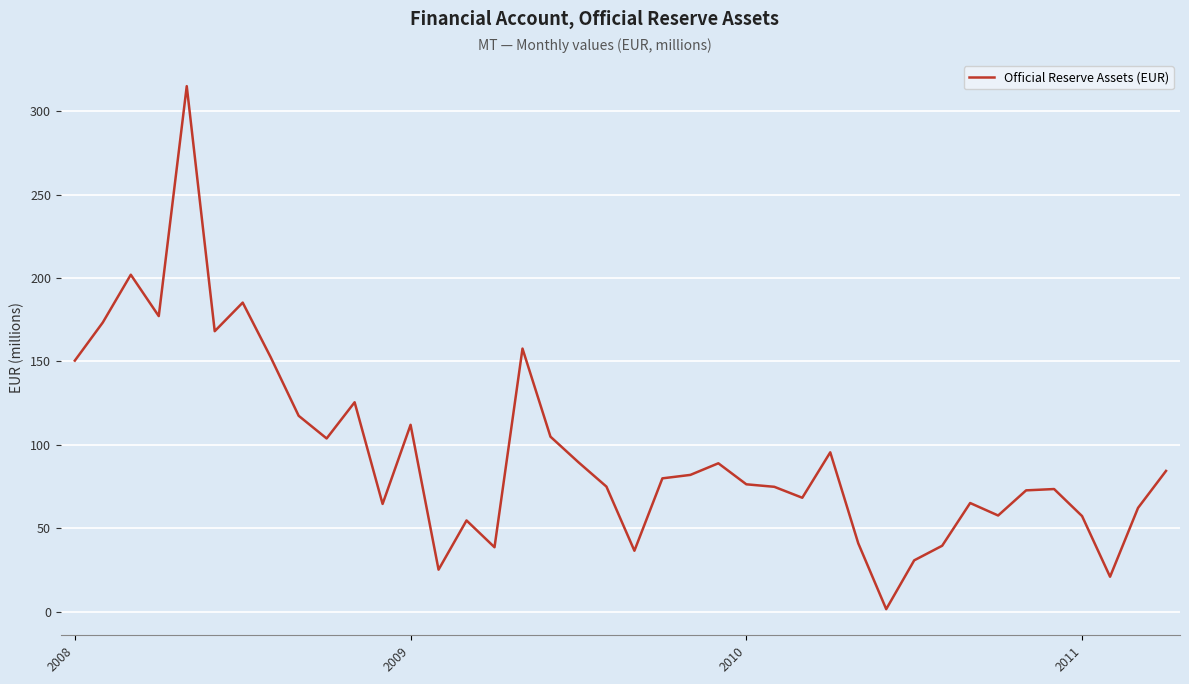

What is the difference between the maximum and minimum values?

313.5